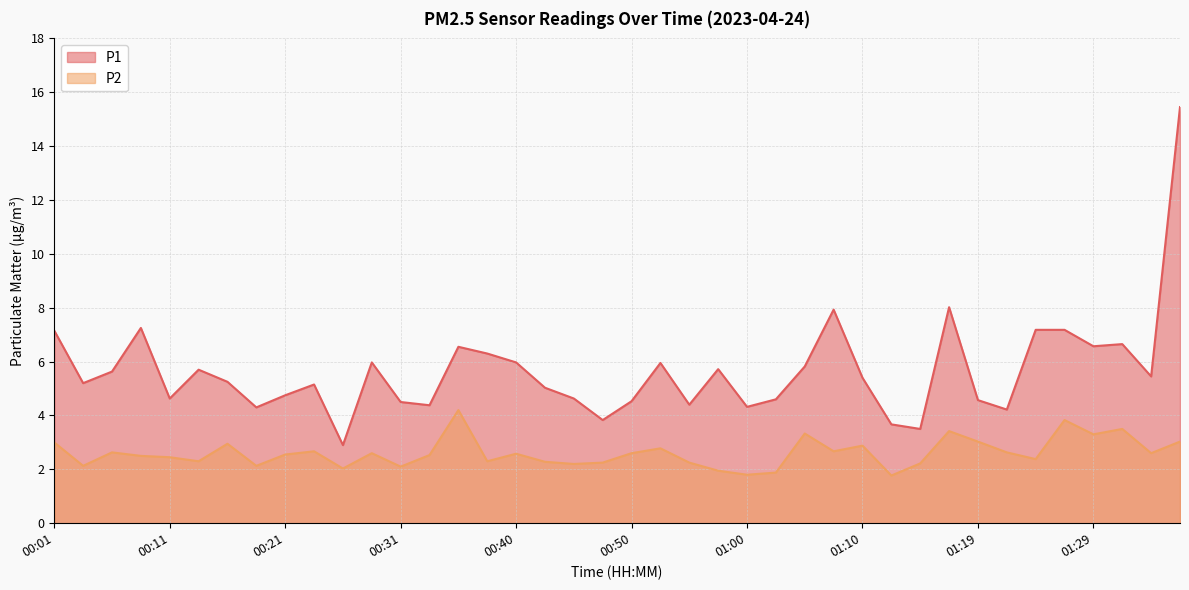

Does the chart display data point markers on the line(s)?

No